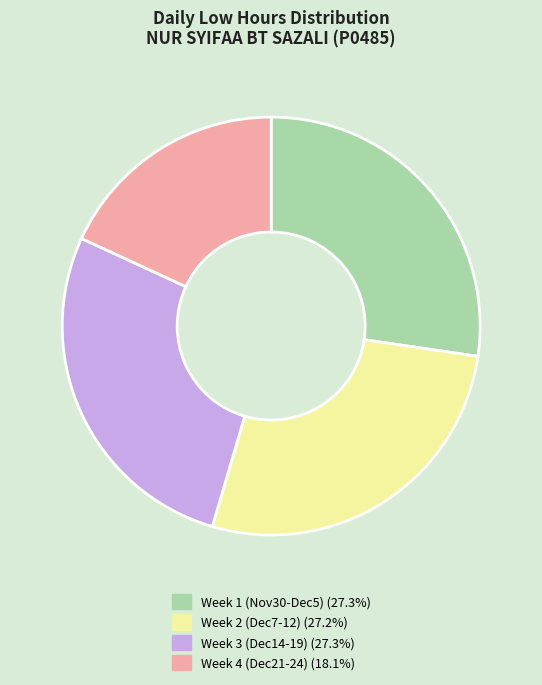

Is there any slice that represents more than half of the pie?

No